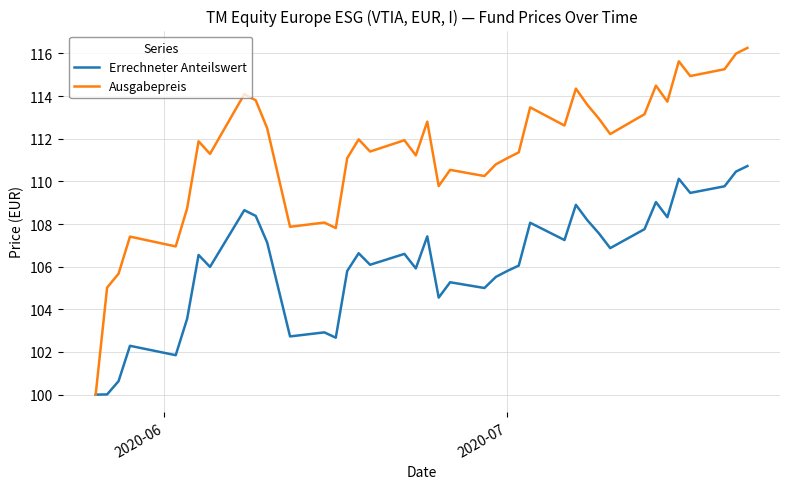

Which series has the largest range (max minus min)?

Ausgabepreis